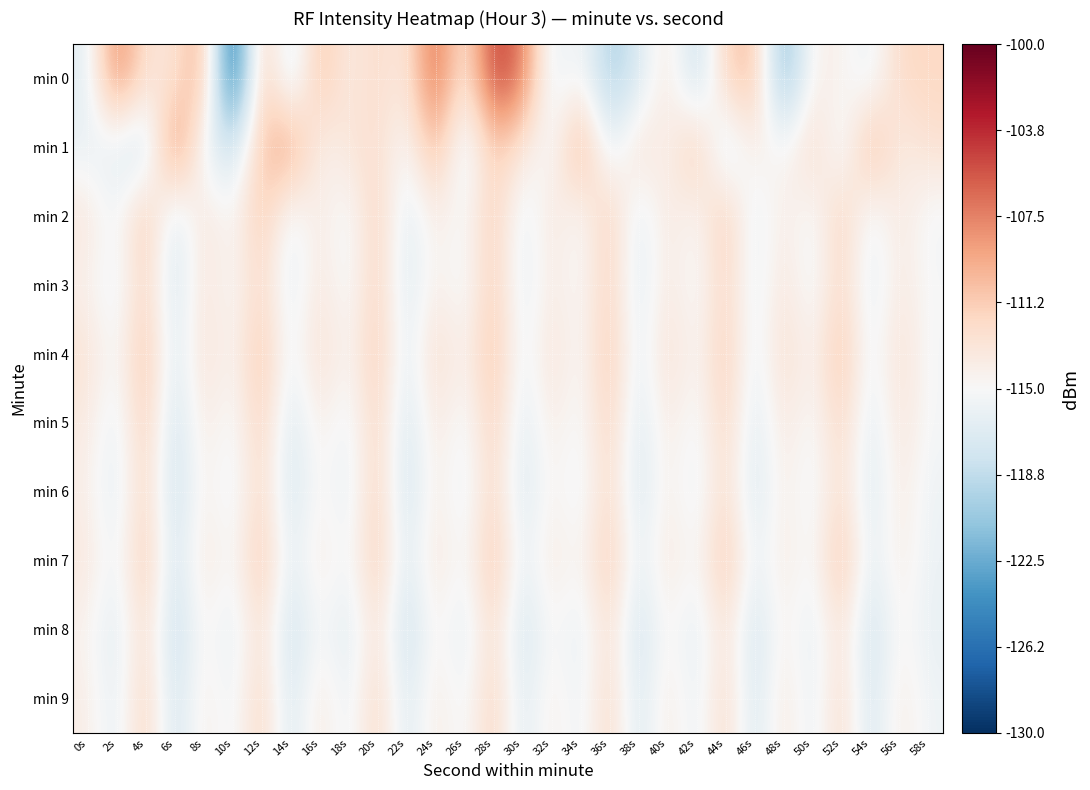

Reading right to left, what are all the values shown in this chart?

min 0: 58s=-111.9	56s=-112.0	54s=-116.2	52s=-114.3	50s=-114.2	48s=-122.0	46s=-110.3	44s=-111.6	42s=-119.0	40s=-113.0	38s=-117.4	36s=-120.0	34s=-114.7	32s=-116.6	30s=-107.1	28s=-104.3	26s=-114.0	24s=-105.9	22s=-113.7	20s=-112.2	18s=-114.0	16s=-110.3	14s=-117.9	12s=-110.2	10s=-128.3	8s=-109.1	6s=-113.2	4s=-112.9	2s=-107.3	0s=-116.6
min 1: 58s=-112.7	56s=-114.1	54s=-109.6	52s=-116.4	50s=-111.8	48s=-115.2	46s=-113.7	44s=-117.9	42s=-110.5	40s=-114.6	38s=-112.3	36s=-116.8	34s=-108.9	32s=-115.7	30s=-113.4	28s=-111.1	26s=-117.2	24s=-109.8	22s=-115.3	20s=-112.5	18s=-113.1	16s=-114.5	14s=-108.5	12s=-110.8	10s=-118.2	8s=-116.0	6s=-107.0	4s=-118.7	2s=-116.6	0s=-116.1
min 2: 58s=-115.5	56s=-113.4	54s=-116.1	52s=-111.3	50s=-115.7	48s=-113.6	46s=-116.5	44s=-110.8	42s=-115.2	40s=-113.3	38s=-116.9	36s=-111.0	34s=-115.6	32s=-113.1	30s=-116.7	28s=-110.9	26s=-115.4	24s=-113.8	22s=-117.1	20s=-111.2	18s=-115.9	16s=-113.5	14s=-116.3	12s=-110.7	10s=-115.1	8s=-112.9	6s=-117.6	4s=-110.4	2s=-115.8	0s=-113.2
min 3: 58s=-115.1	56s=-113.5	54s=-116.7	52s=-111.8	50s=-115.9	48s=-113.1	46s=-116.4	44s=-111.7	42s=-115.6	40s=-113.4	38s=-117.0	36s=-111.5	34s=-115.2	32s=-113.7	30s=-116.6	28s=-111.1	26s=-115.8	24s=-113.9	22s=-117.3	20s=-111.4	18s=-115.7	16s=-113.2	14s=-116.8	12s=-111.9	10s=-115.3	8s=-113.0	6s=-117.8	4s=-111.6	2s=-116.2	0s=-114.3
min 4: 58s=-115.3	56s=-112.5	54s=-116.2	52s=-110.4	50s=-114.8	48s=-112.2	46s=-116.5	44s=-110.9	42s=-115.1	40s=-112.4	38s=-116.7	36s=-110.6	34s=-115.4	32s=-112.7	30s=-116.3	28s=-110.3	26s=-114.7	24s=-112.1	22s=-116.9	20s=-110.8	18s=-115.0	16s=-112.3	14s=-116.1	12s=-110.5	10s=-114.9	8s=-112.6	6s=-117.4	4s=-110.2	2s=-115.5	0s=-112.8
min 5: 58s=-115.2	56s=-113.1	54s=-116.9	52s=-111.7	50s=-115.5	48s=-113.3	46s=-117.1	44s=-111.6	42s=-115.8	40s=-113.5	38s=-117.3	36s=-111.4	34s=-115.6	32s=-113.7	30s=-117.0	28s=-111.2	26s=-115.9	24s=-113.2	22s=-117.8	20s=-111.5	18s=-116.1	16s=-113.8	14s=-117.5	12s=-111.3	10s=-115.7	8s=-113.4	6s=-118.2	4s=-111.0	2s=-116.4	0s=-113.6
min 6: 58s=-115.8	56s=-113.5	54s=-117.4	52s=-112.2	50s=-116.0	48s=-113.7	46s=-117.6	44s=-112.1	42s=-116.3	40s=-113.8	38s=-117.7	36s=-111.9	34s=-116.1	32s=-114.2	30s=-117.5	28s=-111.7	26s=-116.4	24s=-113.6	22s=-118.3	20s=-111.2	18s=-116.6	16s=-114.3	14s=-117.9	12s=-111.8	10s=-116.2	8s=-113.9	6s=-118.6	4s=-111.5	2s=-116.8	0s=-114.1
min 7: 58s=-115.9	56s=-113.7	54s=-116.7	52s=-110.3	50s=-115.5	48s=-113.6	46s=-116.3	44s=-110.5	42s=-115.3	40s=-113.2	38s=-116.6	36s=-110.8	34s=-115.1	32s=-113.4	30s=-116.5	28s=-110.4	26s=-115.6	24s=-113.0	22s=-117.2	20s=-110.9	18s=-115.7	16s=-113.5	14s=-116.8	12s=-110.6	10s=-115.4	8s=-113.1	6s=-117.9	4s=-110.7	2s=-116.0	0s=-113.3
min 8: 58s=-116.2	56s=-114.4	54s=-118.3	52s=-112.7	50s=-116.6	48s=-114.0	46s=-118.1	44s=-112.6	42s=-116.8	40s=-114.3	38s=-118.2	36s=-112.4	34s=-116.5	32s=-114.6	30s=-118.0	28s=-112.1	26s=-116.9	24s=-114.1	22s=-118.7	20s=-112.5	18s=-117.1	16s=-114.8	14s=-118.4	12s=-112.3	10s=-116.7	8s=-114.2	6s=-118.9	4s=-112.0	2s=-117.0	0s=-114.5
min 9: 58s=-115.7	56s=-113.6	54s=-117.9	52s=-111.9	50s=-116.5	48s=-113.1	46s=-117.8	44s=-111.8	42s=-116.4	40s=-113.4	38s=-117.6	36s=-111.7	34s=-116.2	32s=-113.8	30s=-117.2	28s=-111.4	26s=-115.8	24s=-113.5	22s=-117.4	20s=-111.6	18s=-116.3	16s=-113.2	14s=-117.7	12s=-111.5	10s=-116.0	8s=-113.7	6s=-118.1	4s=-111.3	2s=-116.6	0s=-113.9